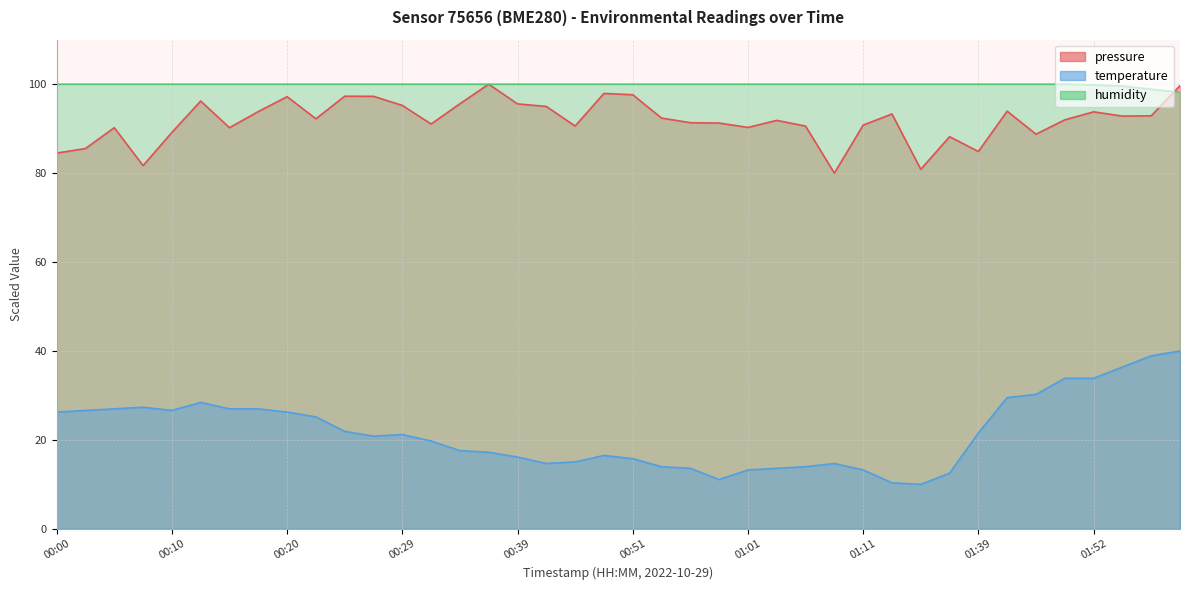

What are all the series names shown in the legend?

temperature, humidity